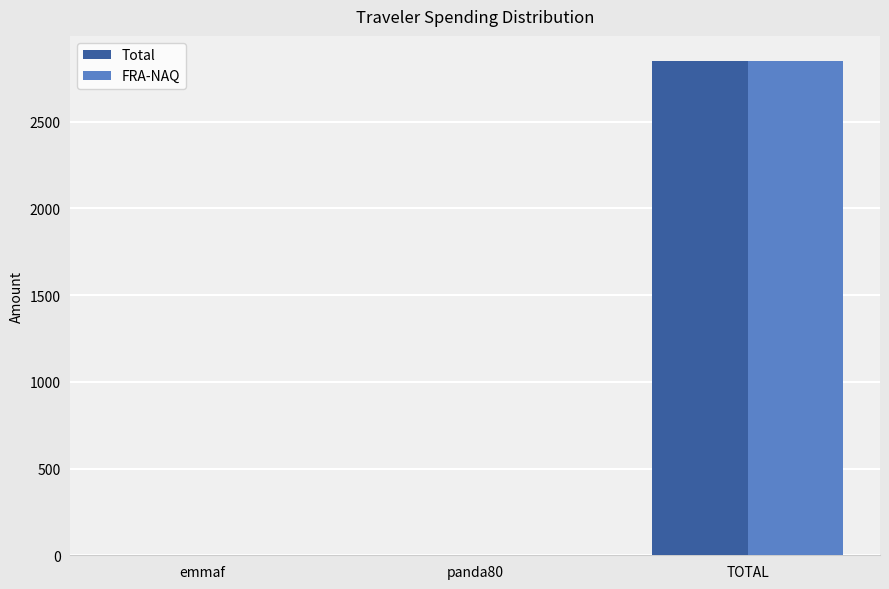

What is the highest value of the Total series?

2851.9